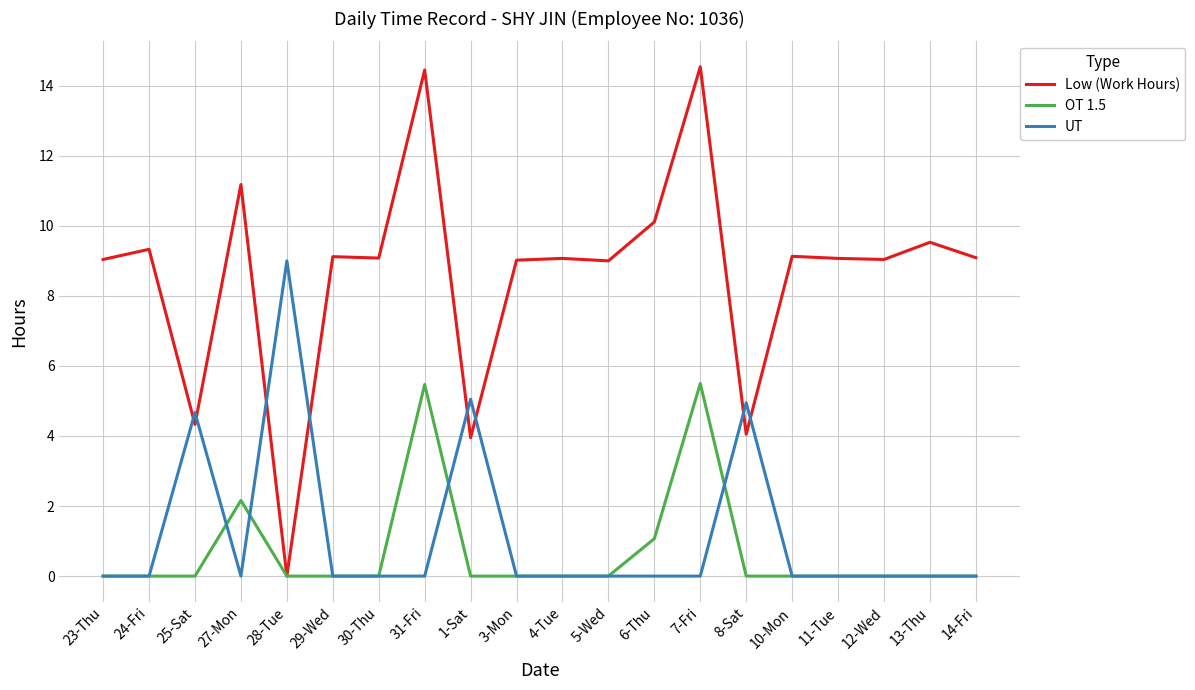

What is the total value across all series at 5-Wed?

9.0